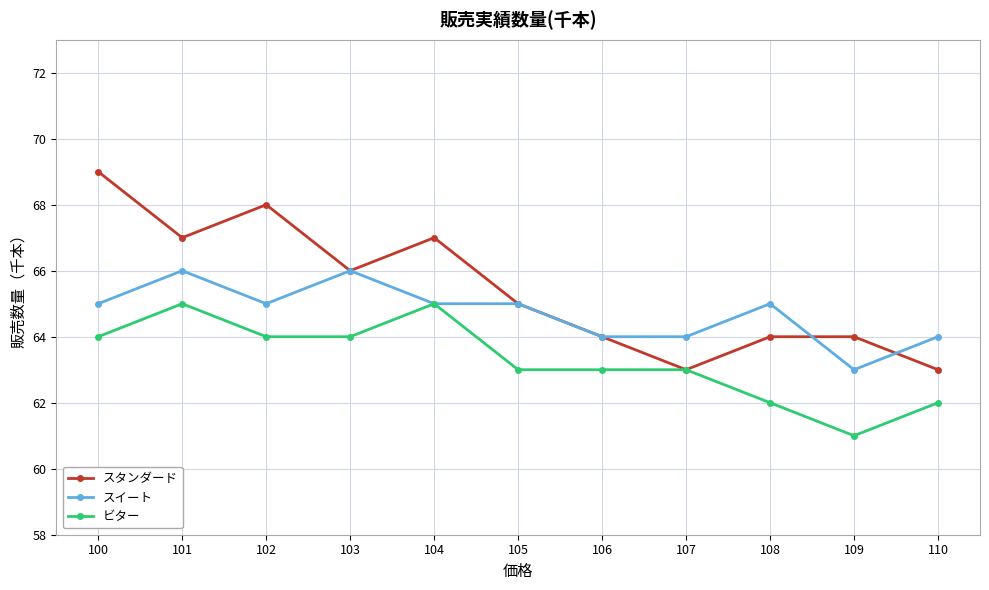

List the series in order of their peak value, lowest first.

ビター, スイート, スタンダード